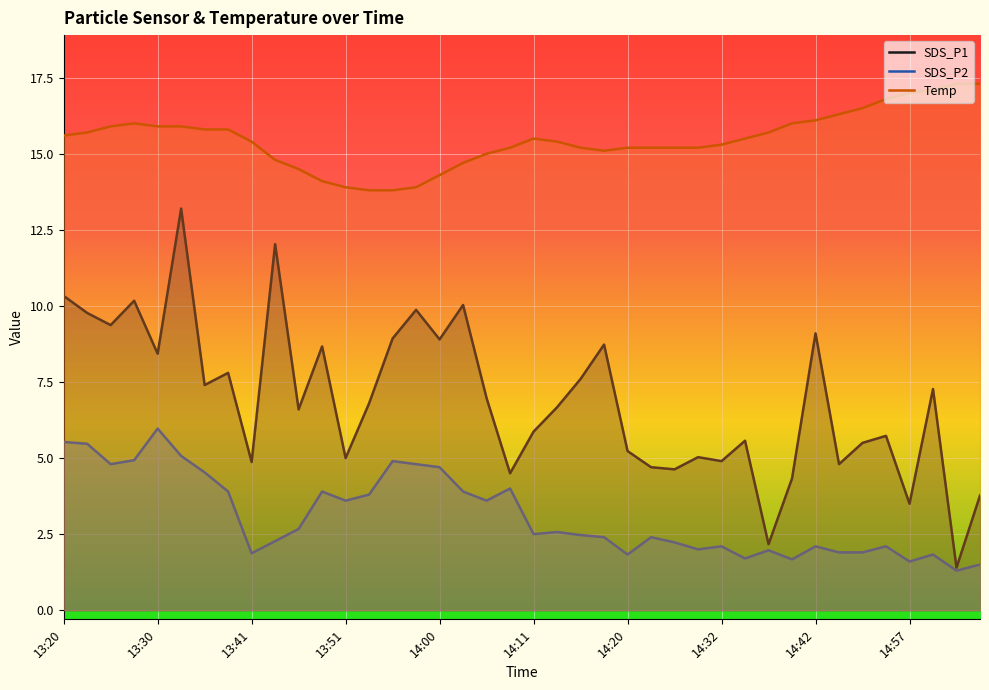

What is the minimum value for SDS_P1?

1.4